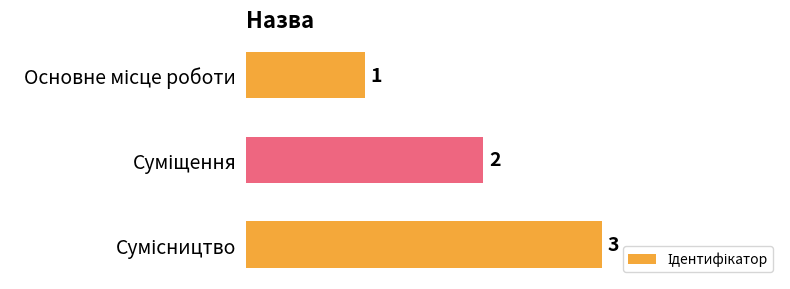

What is the value of the 3rd bar from the top?

3